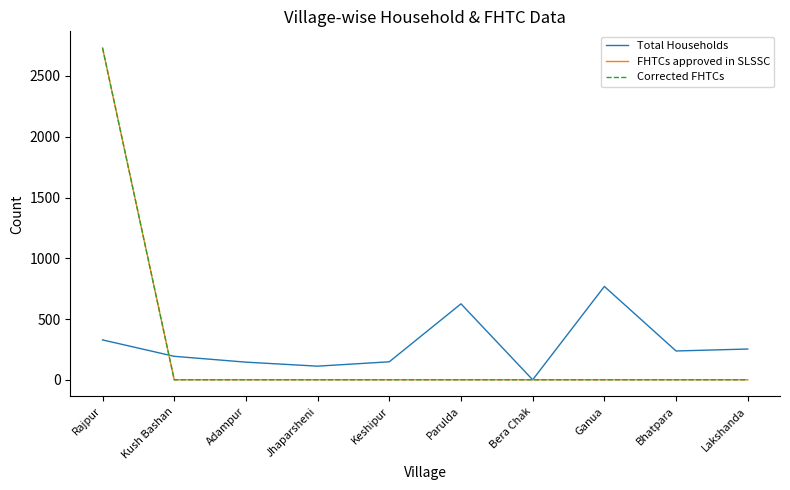

Is this an area chart (filled region under the line)?

No